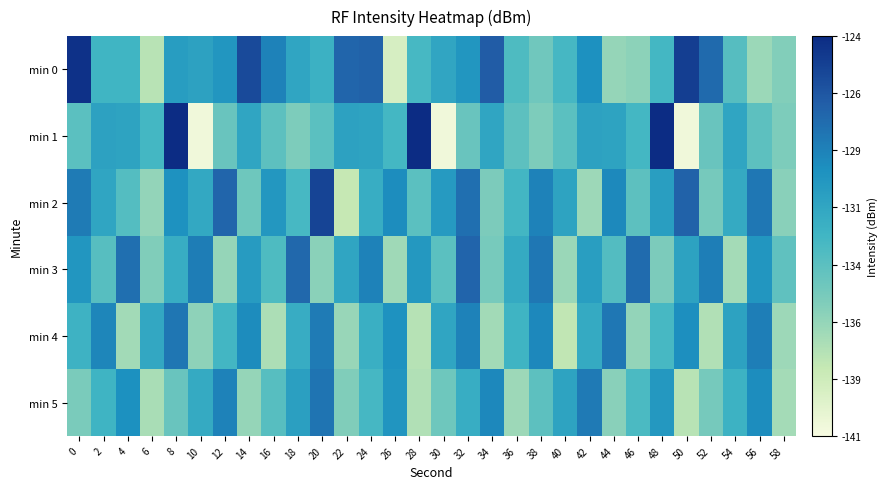

Count the number of data series in this chart.

6